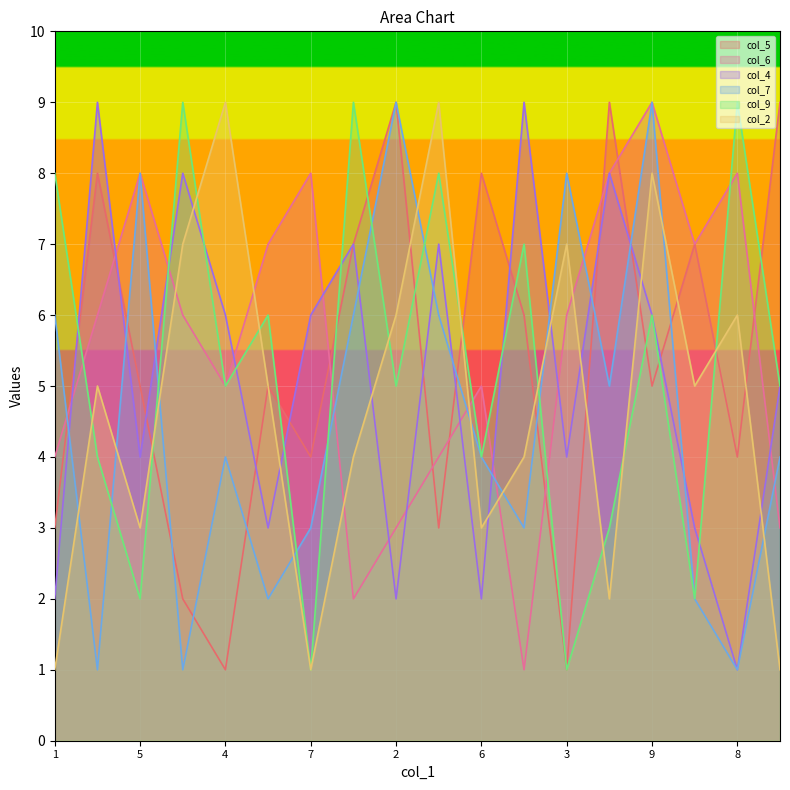

True or false: col_6 and col_7 cross at least once.

True